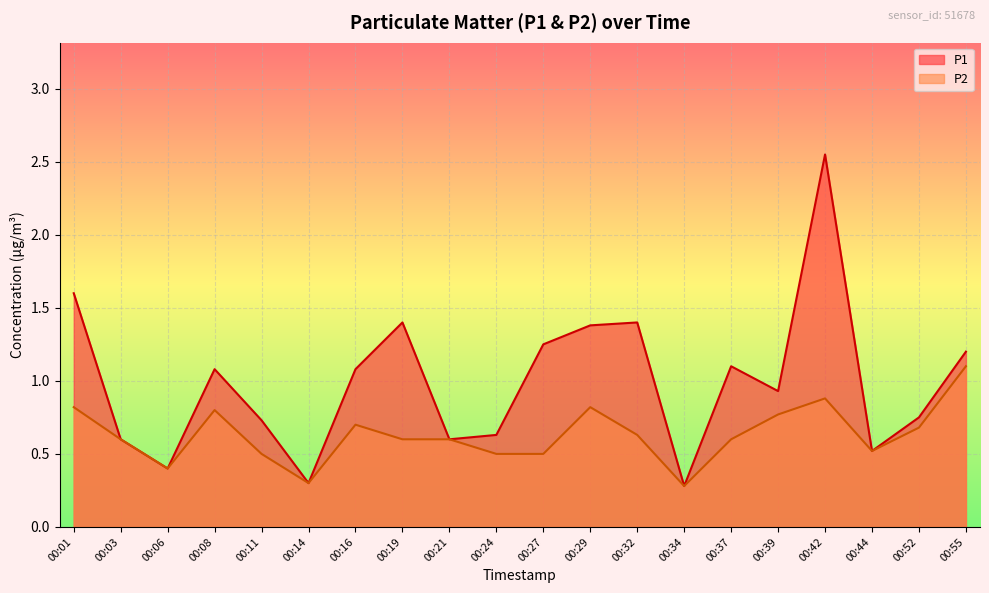

Where is P2 nearest to the value 0?

00:34